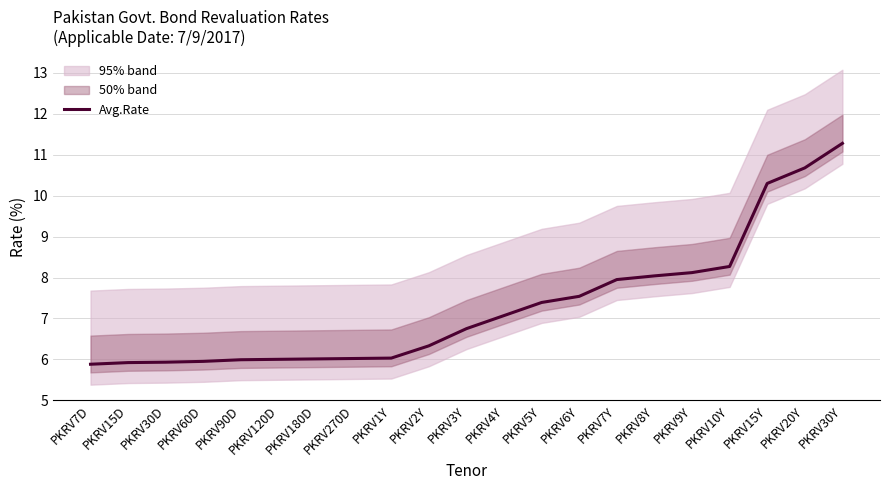

True or false: the data shows 11.7 at PKRV8Y.

False